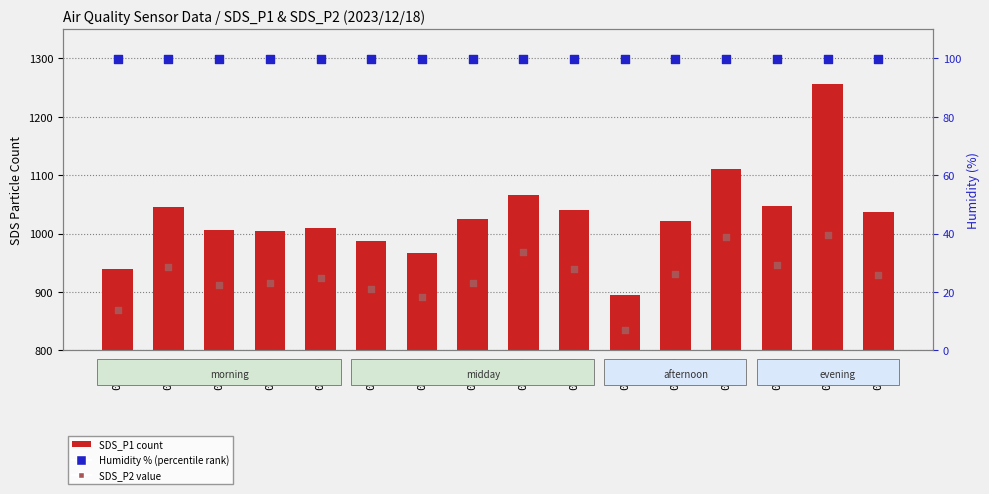

Is the value of Humidity % (percentile rank) at 02:00 greater than the value of SDS_P2 (value) at 03:00?

No